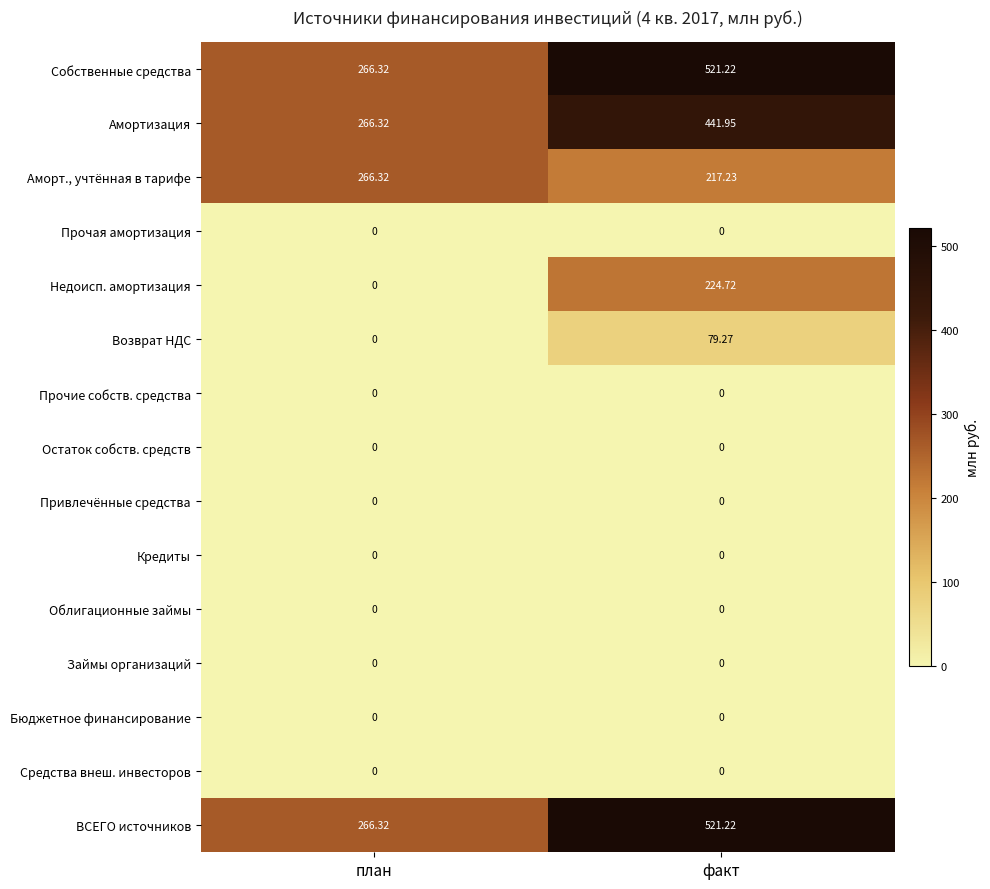

At which category is the sum across all series the highest?

факт